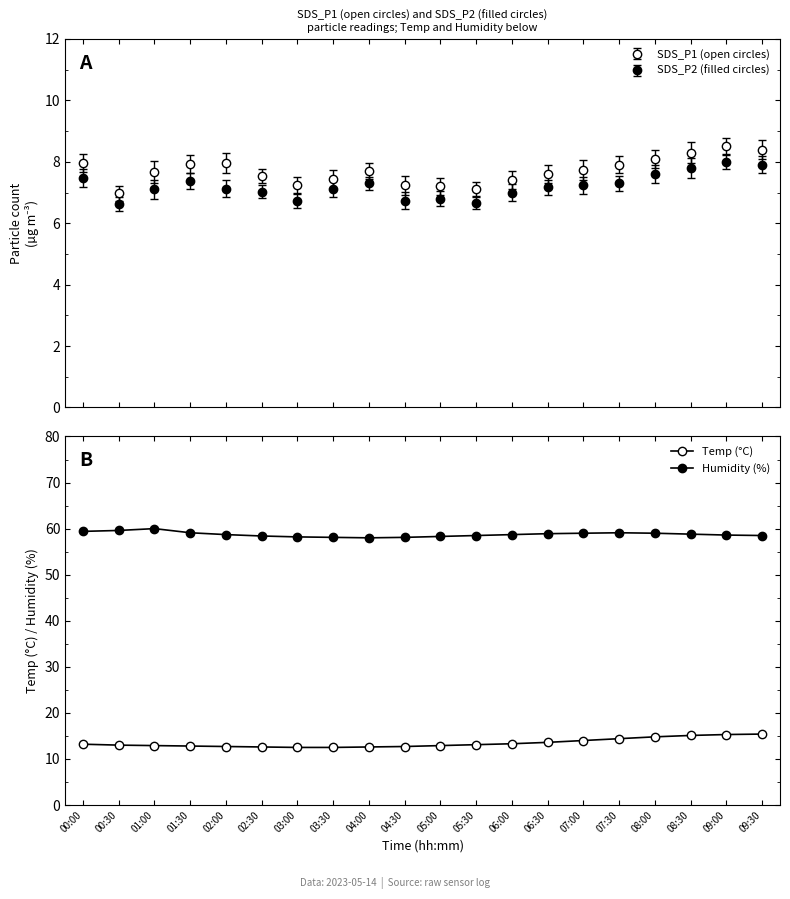

True or false: Humidity (%) and Temp (°C) cross at least once.

False